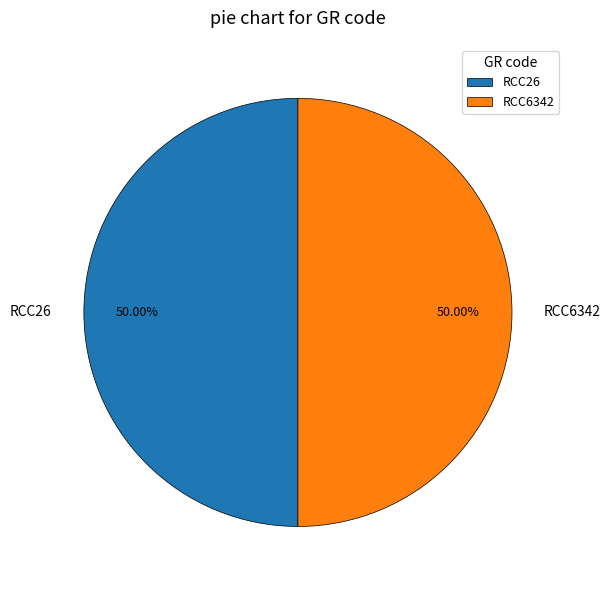

Count the number of slices in the pie.

2